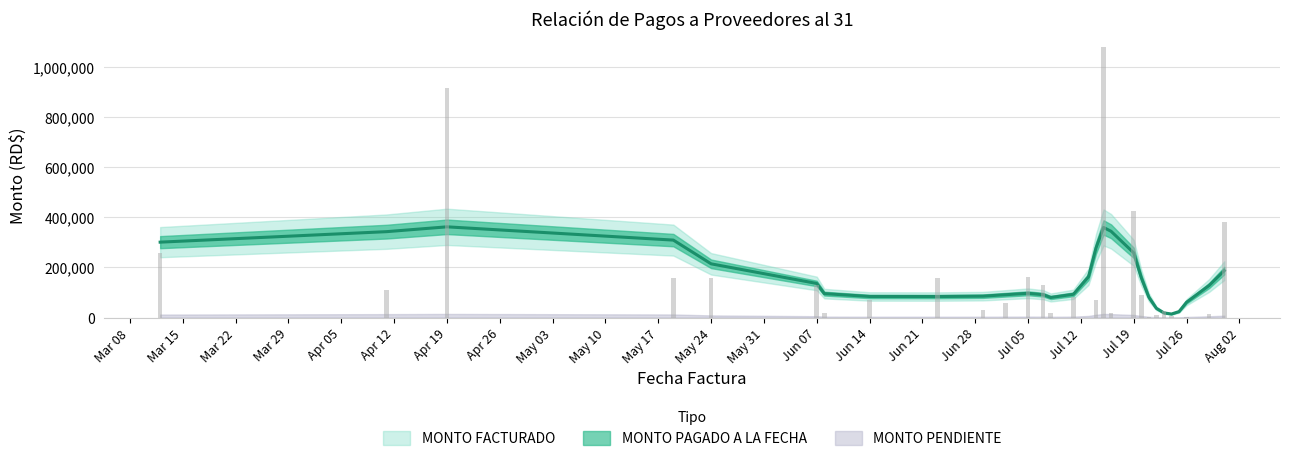

At 2021-06-07, list the series in order from largest to smallest.

MONTO FACTURADO, MONTO PAGADO A LA FECHA, MONTO PENDIENTE